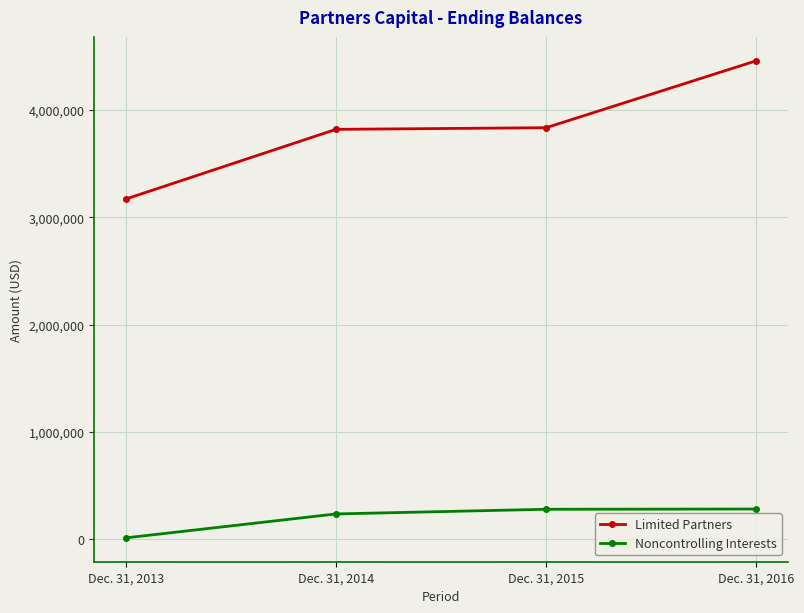

Which series has the largest total across all categories?

Limited Partners